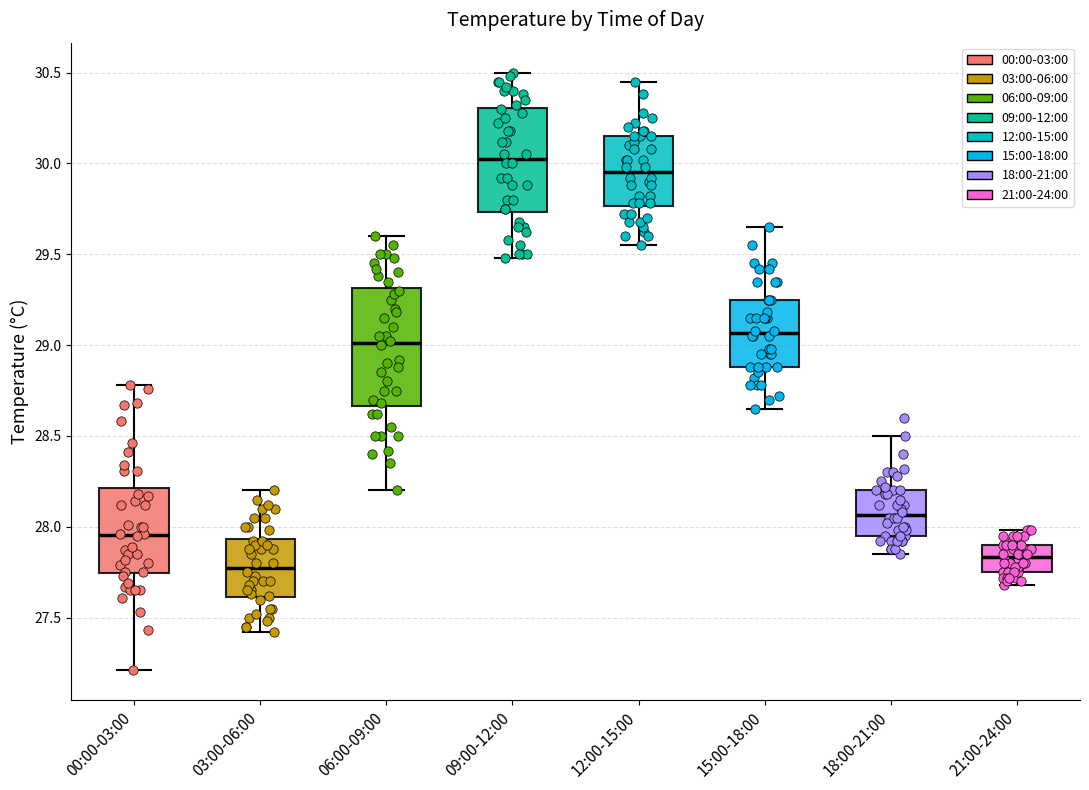

Comparing the boxes themselves (not the whiskers), which one is the tallest?

06:00-09:00